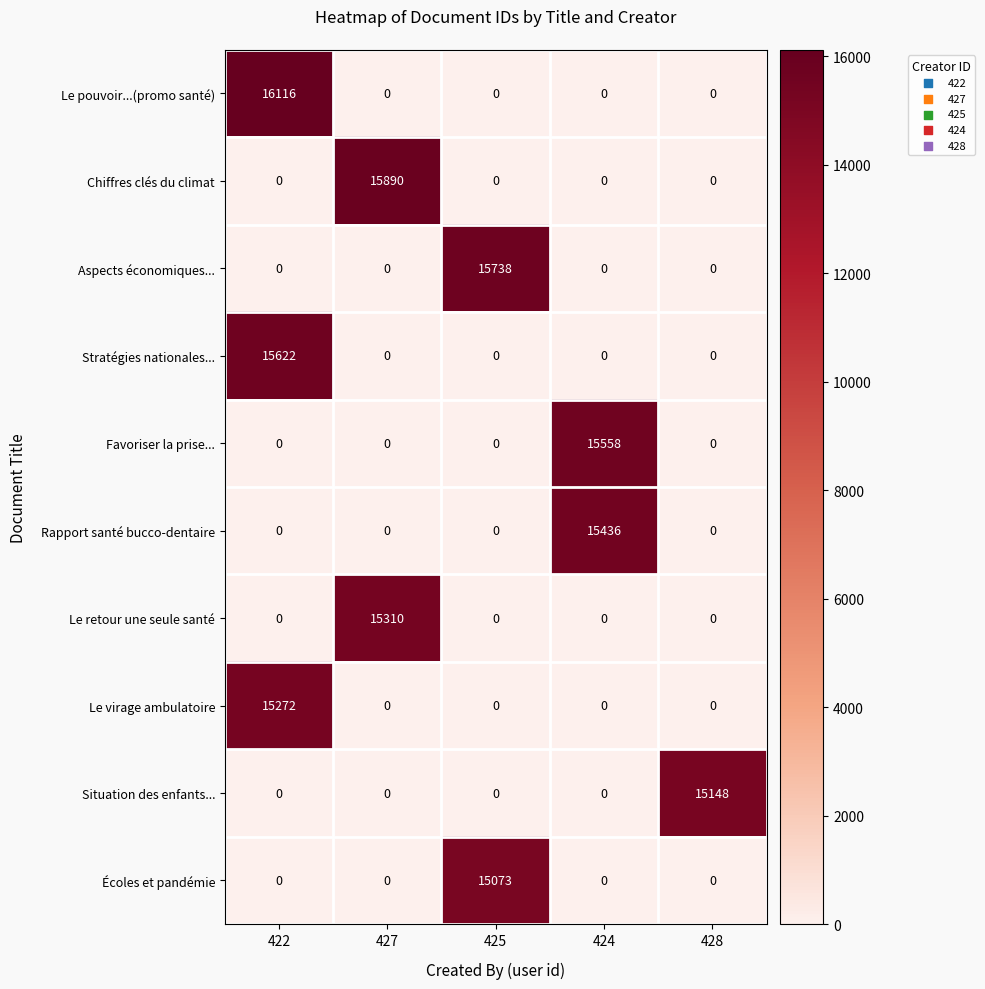

Rank the series by their maximum value, from highest to lowest.

Le pouvoir...(promo santé), Chiffres clés du climat, Aspects économiques..., Stratégies nationales..., Favoriser la prise..., Rapport santé bucco-dentaire, Le retour une seule santé, Le virage ambulatoire, Situation des enfants..., Écoles et pandémie